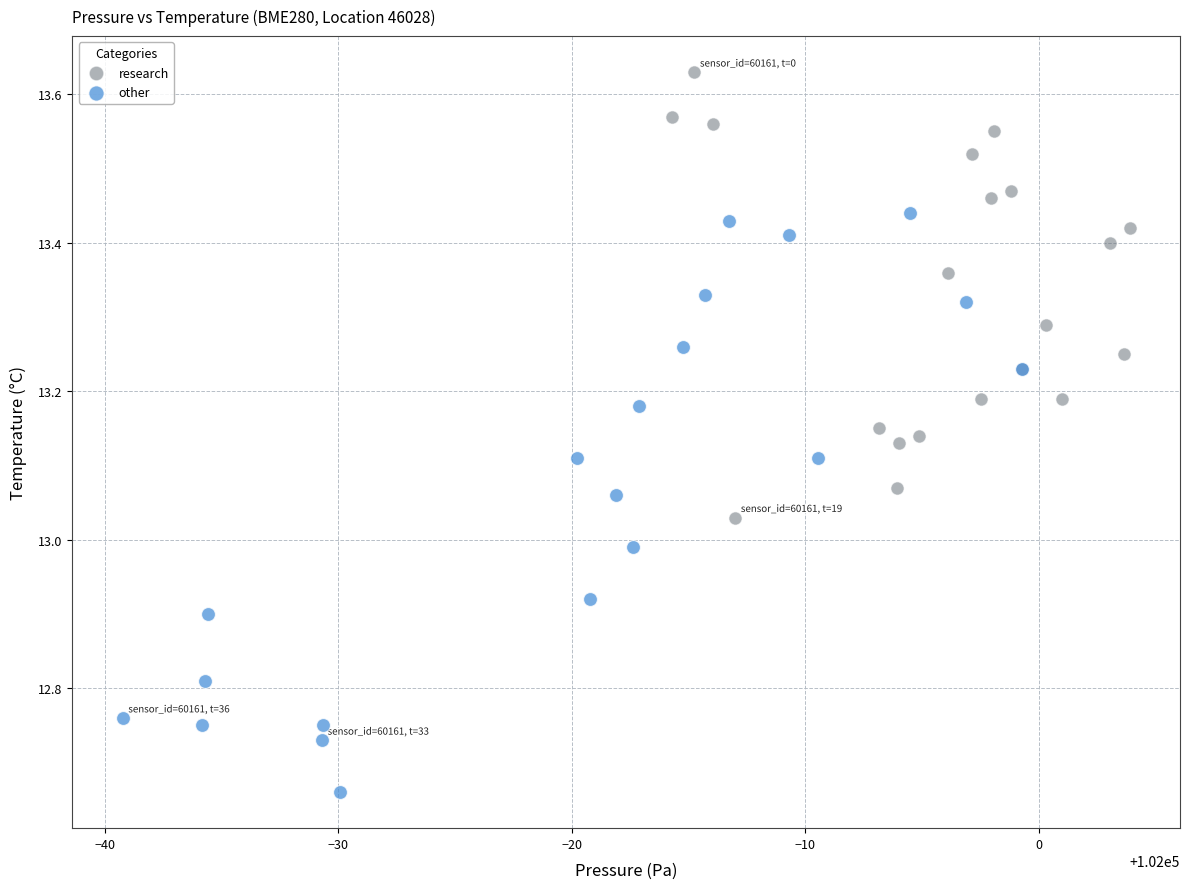

Which series has the widest spread of Y values?

other